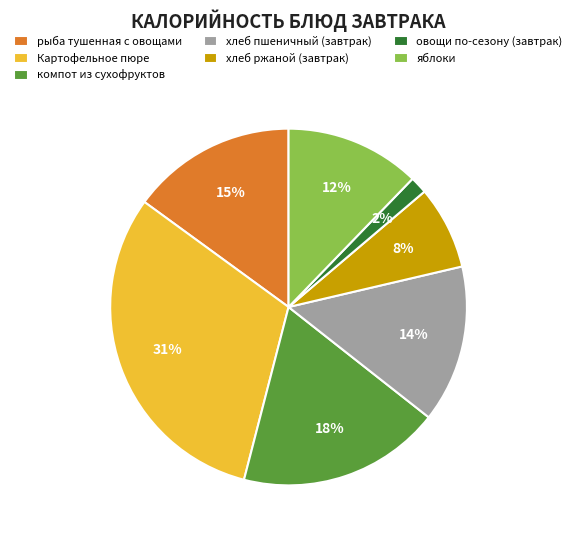

Combined, do яблоки and компот из сухофруктов account for over 50%?

No